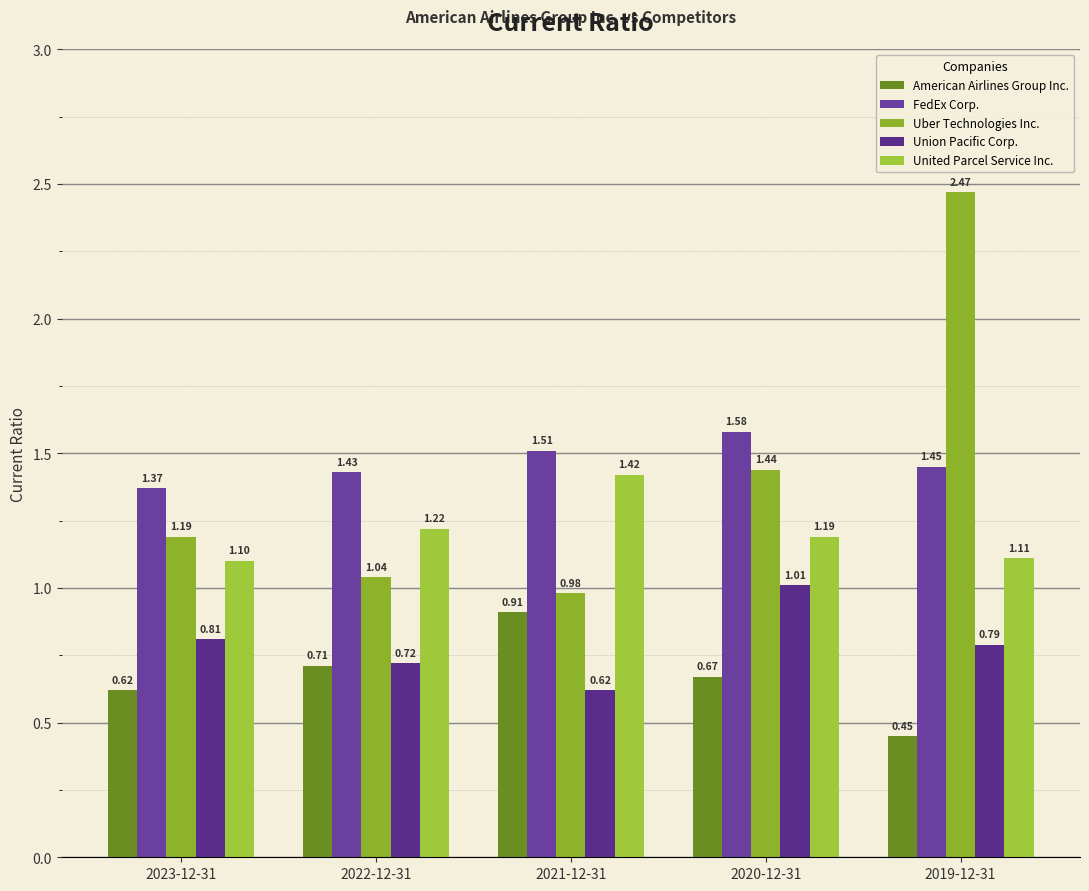

How many data points in Uber Technologies Inc. are less than 1?

1